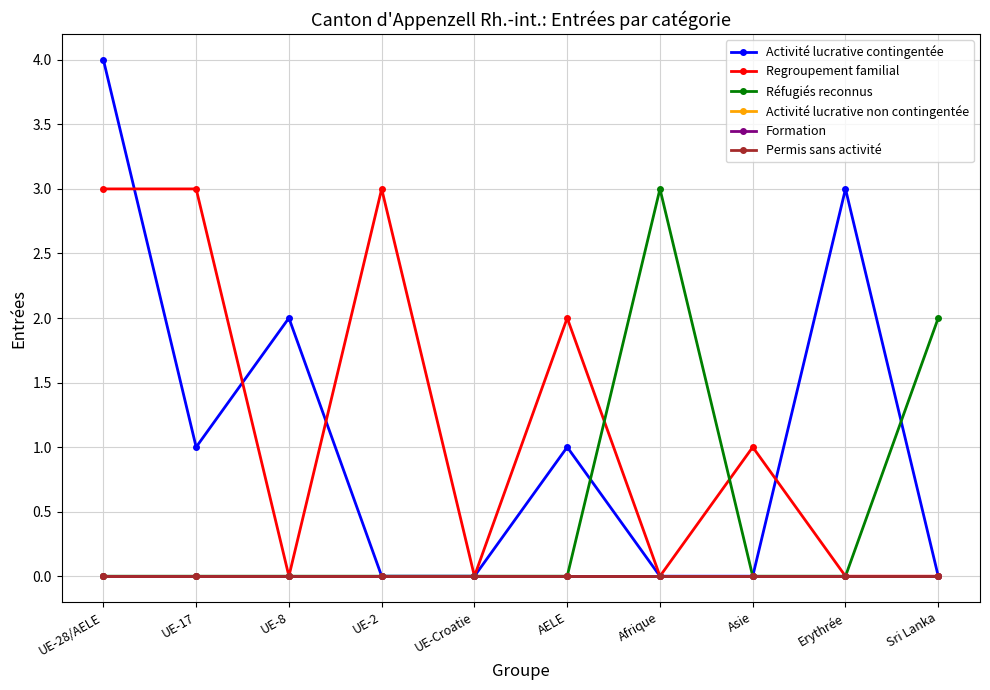

Which series has the widest spread of values?

Activité lucrative contingentée